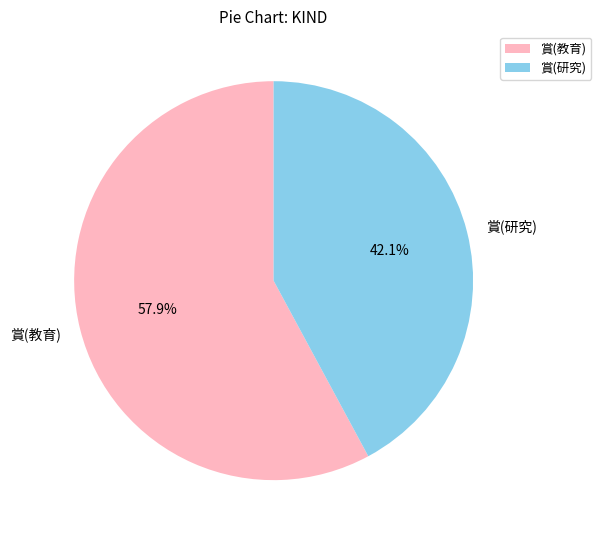

What percentage is the 賞(研究) slice, to the nearest percent?

42%